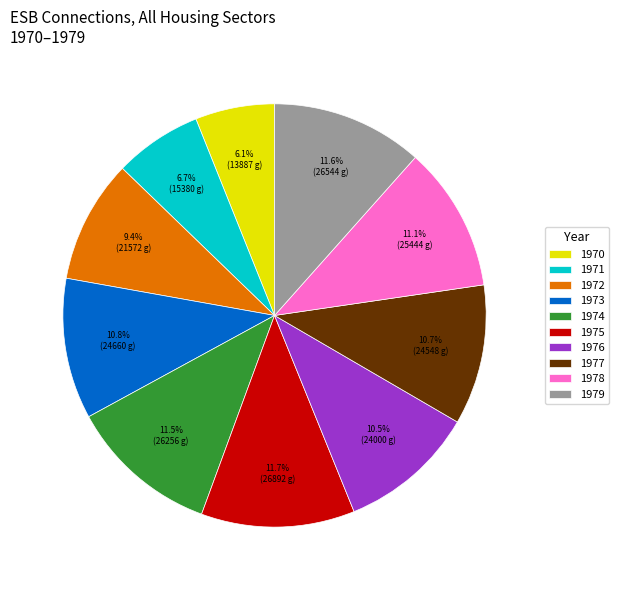

Does any single category account for the majority?

No